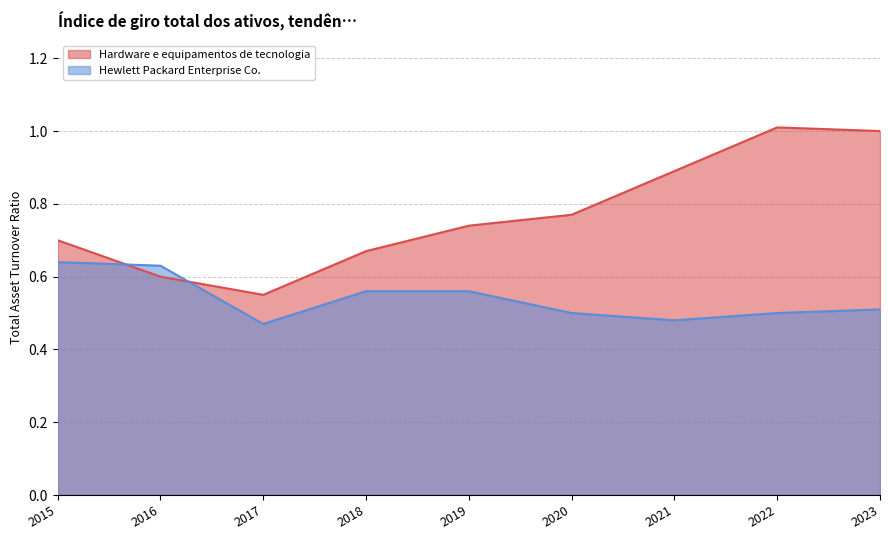

Reading left to right, transcribe all the data shown in this chart.

Hewlett Packard Enterprise Co.: 2023-10-31=0.5	2022-10-31=0.5	2021-10-31=0.5	2020-10-31=0.5	2019-10-31=0.6	2018-10-31=0.6	2017-10-31=0.5	2016-10-31=0.6	2015-10-31=0.6
Hardware e equipamentos de tecnologia: 2023-10-31=1.0	2022-10-31=1.0	2021-10-31=0.9	2020-10-31=0.8	2019-10-31=0.7	2018-10-31=0.7	2017-10-31=0.6	2016-10-31=0.6	2015-10-31=0.7